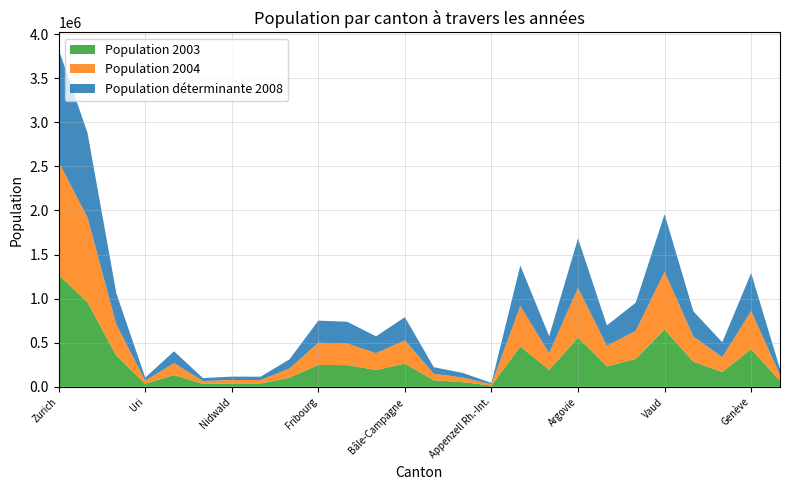

Reading right to left, list all the values displayed in this chart.

Population 2003: Jura=67916.0	Genève=427914.0	Neuchâtel=168171.0	Valais=283590.0	Vaud=648526.0	Tessin=316521.0	Thurgovie=231461.0	Argovie=558885.0	Grisons=191196.0	St-Gall=457879.0	Appenzell Rh.-Int.=14676.0	Appenzell Rh.-Ext.=52701.0	Schaffhouse=74175.0	Bâle-Campagne=262913.0	Bâle-Ville=190718.0	Soleure=245673.0	Fribourg=248511.0	Zoug=103156.0	Glaris=38283.0	Nidwald=38385.0	Obwald=33015.0	Schwyz=133681.0	Uri=34740.0	Lucerne=352708.0	Berne=958646.0	Zurich=1271011.0
Population 2004: Jura=67893.0	Genève=432235.0	Neuchâtel=168676.0	Valais=286549.0	Vaud=656405.0	Tessin=319394.0	Thurgovie=232953.0	Argovie=563334.0	Grisons=191618.0	St-Gall=459377.0	Appenzell Rh.-Int.=14675.0	Appenzell Rh.-Ext.=52540.0	Schaffhouse=74165.0	Bâle-Campagne=264028.0	Bâle-Ville=190948.0	Soleure=246139.0	Fribourg=251943.0	Zoug=104680.0	Glaris=38273.0	Nidwald=38741.0	Obwald=33050.0	Schwyz=135175.0	Uri=34765.0	Lucerne=353891.0	Berne=961647.0	Zurich=1281018.0
Population déterminante 2008: Jura=67904.5	Genève=430074.5	Neuchâtel=168423.5	Valais=285069.5	Vaud=652465.5	Tessin=317957.5	Thurgovie=232207.0	Argovie=561109.5	Grisons=191407.0	St-Gall=458628.0	Appenzell Rh.-Int.=14675.5	Appenzell Rh.-Ext.=52620.5	Schaffhouse=74170.0	Bâle-Campagne=263470.5	Bâle-Ville=190833.0	Soleure=245906.0	Fribourg=250227.0	Zoug=103918.0	Glaris=38278.0	Nidwald=38563.0	Obwald=33032.5	Schwyz=134428.0	Uri=34752.5	Lucerne=353299.5	Berne=960146.5	Zurich=1276014.5